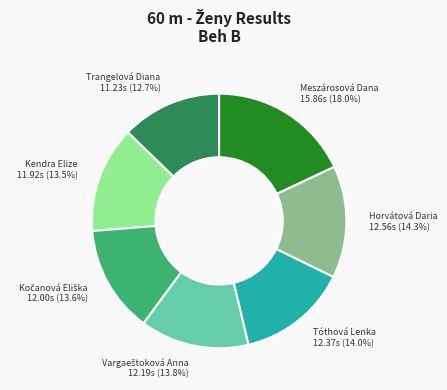

How many slices are in this pie chart?

7